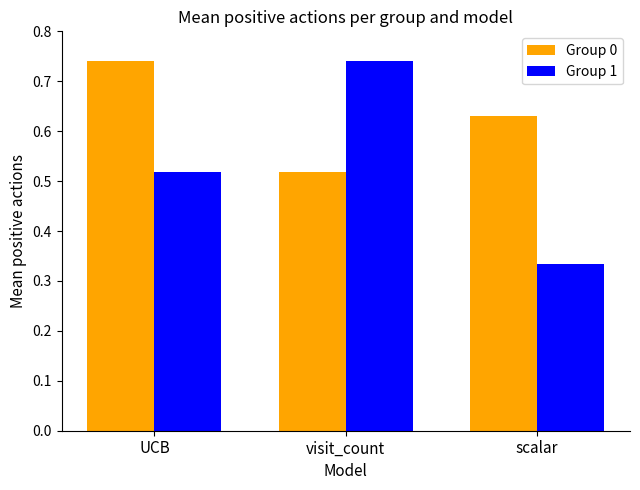

Is it true that Group 1 equals 0.5 at scalar?

False